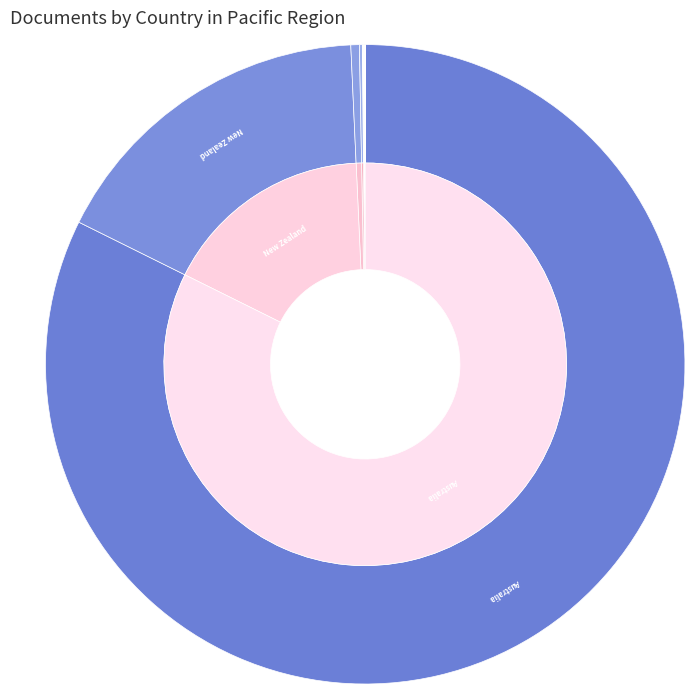

What is the change in value from Kiribati to Palau?

-1